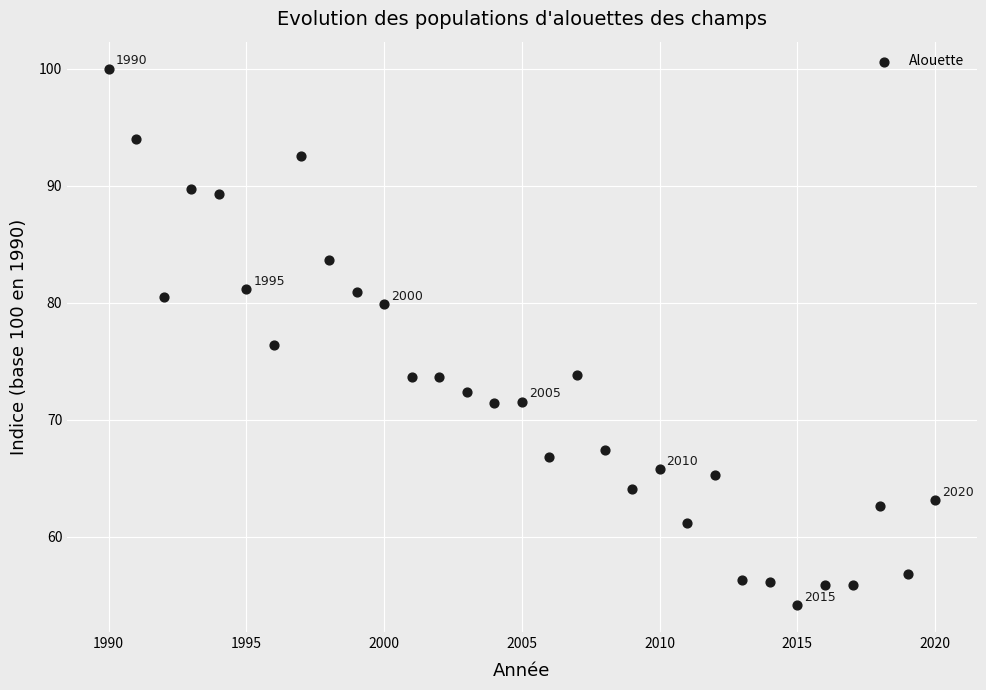

What is the range of X values (max minus min)?

30.0